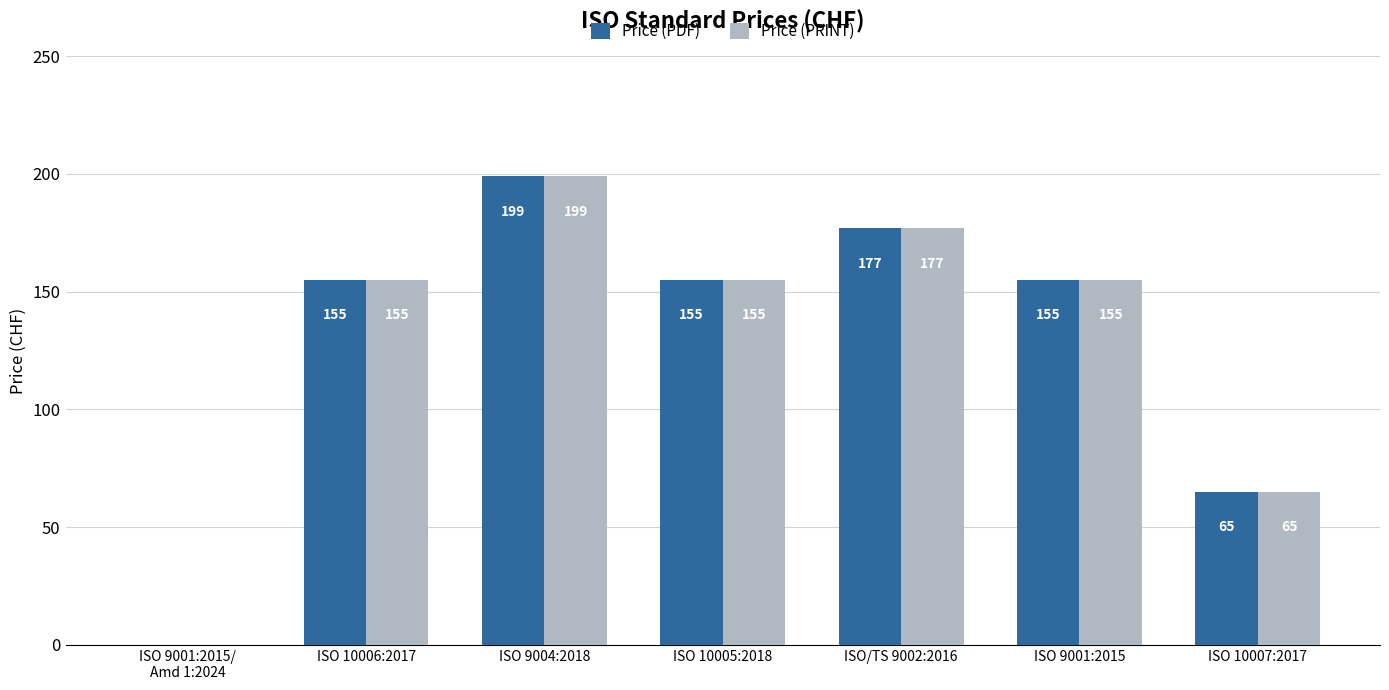

Reading right to left, list all the values displayed in this chart.

Price (PDF): ISO 10007:2017=65	ISO 9001:2015=155	ISO/TS 9002:2016=177	ISO 10005:2018=155	ISO 9004:2018=199	ISO 10006:2017=155	ISO 9001:2015/
Amd 1:2024=0
Price (PRINT): ISO 10007:2017=65	ISO 9001:2015=155	ISO/TS 9002:2016=177	ISO 10005:2018=155	ISO 9004:2018=199	ISO 10006:2017=155	ISO 9001:2015/
Amd 1:2024=0